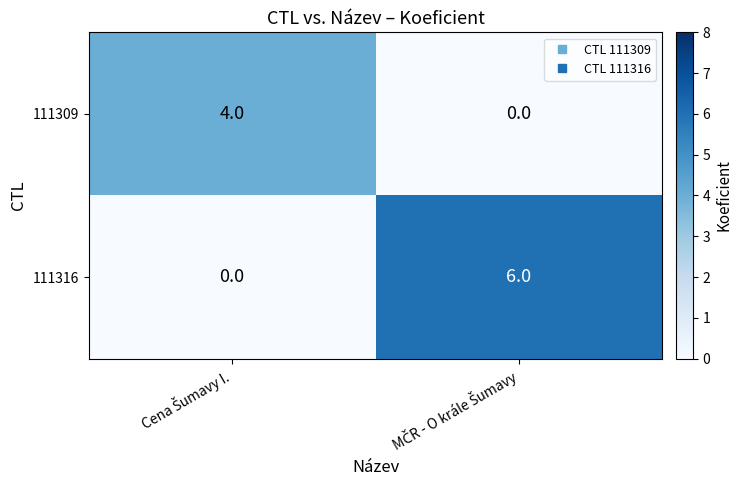

What is the greatest value displayed?

6